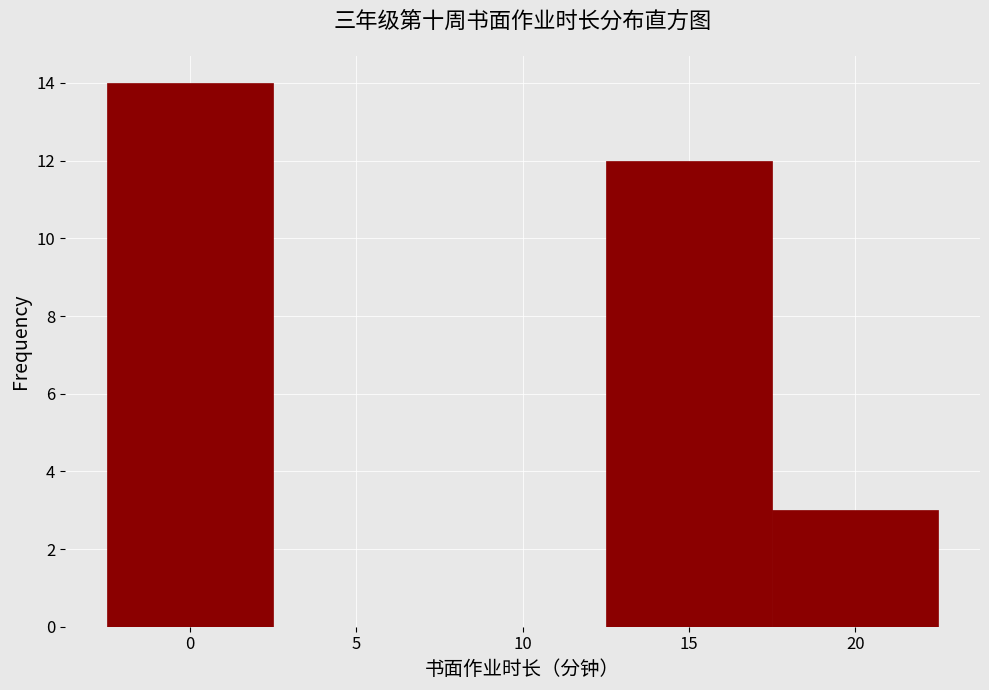

Which range on the x-axis has the tallest bar?

-2.5 to 2.5